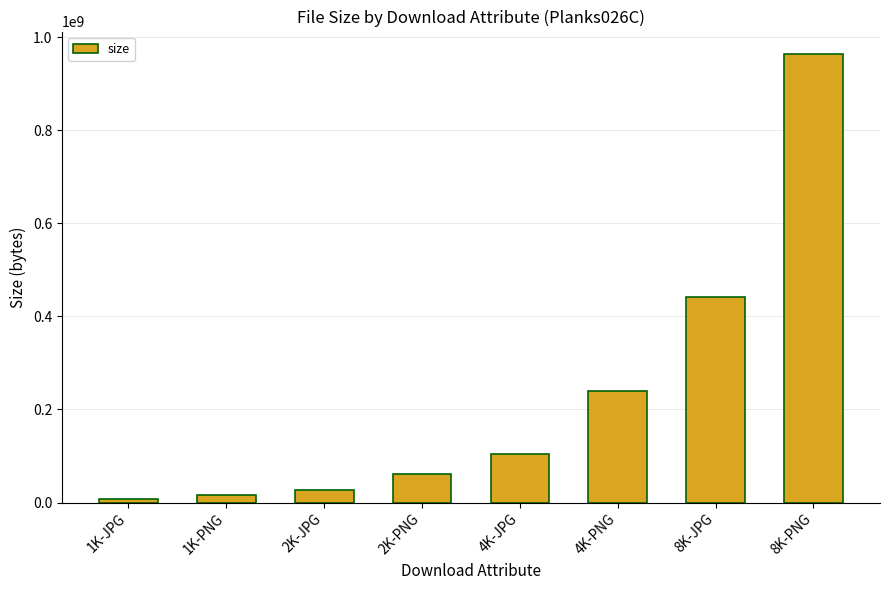

Read the value at 8K-PNG, to the nearest 50.

963876250